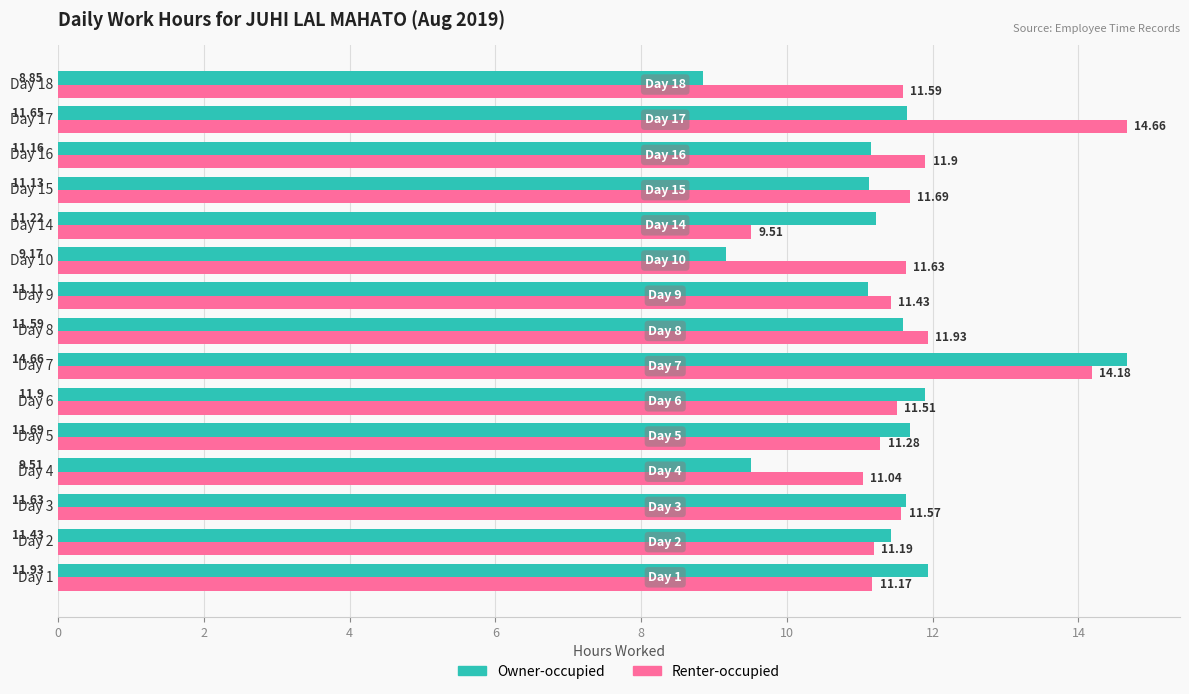

How many values in the Owner-occupied series exceed 11?

12